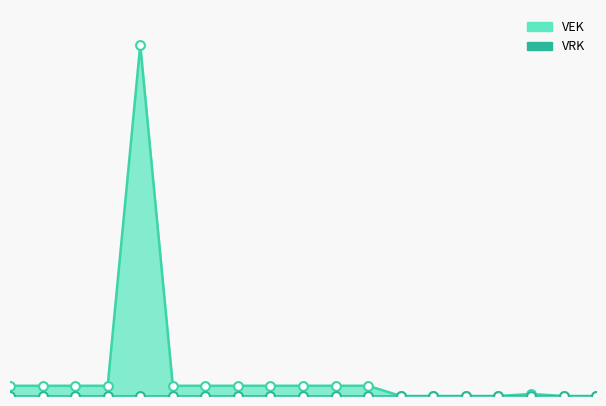

Between 2020 uitvoering and 2022 2de aanpassing goedgekeurd, which is larger?

2022 2de aanpassing goedgekeurd